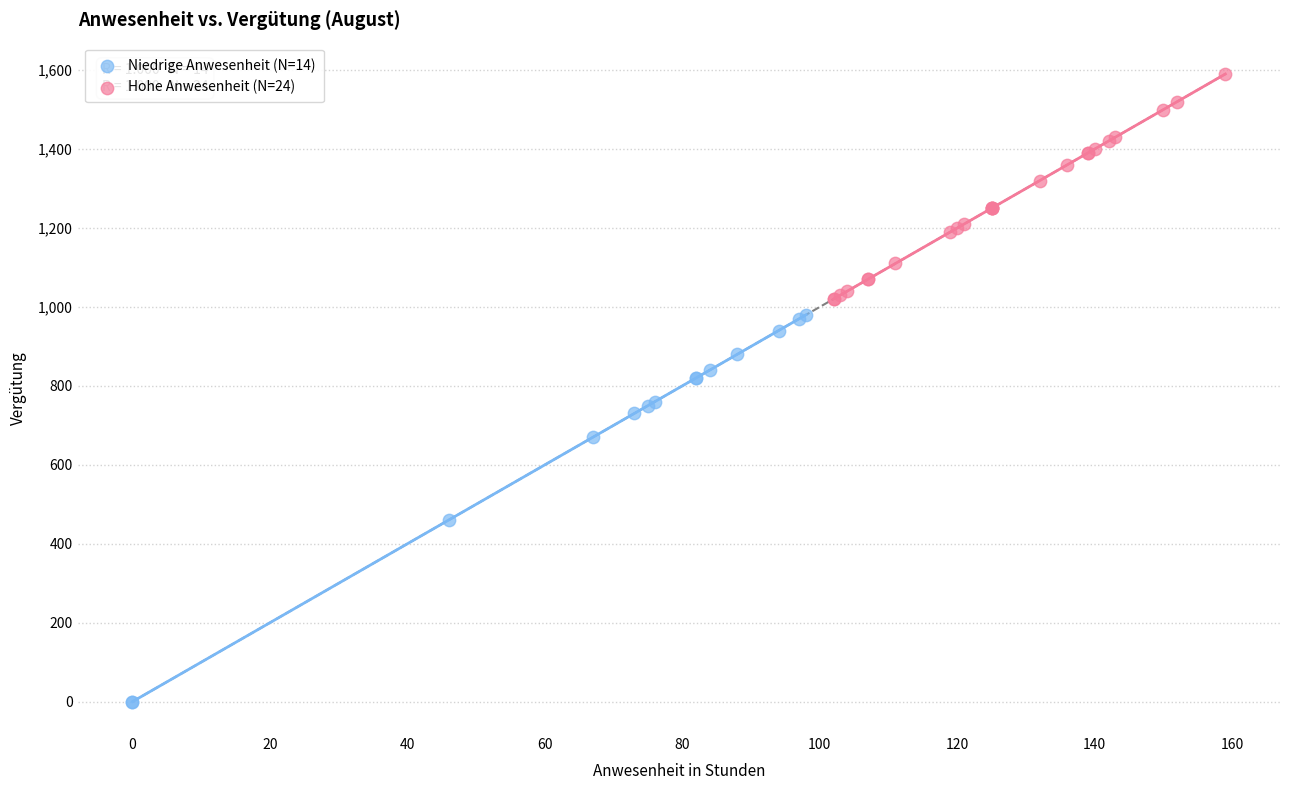

Which series contains the lowest Y value?

Niedrige Anwesenheit (N=14)